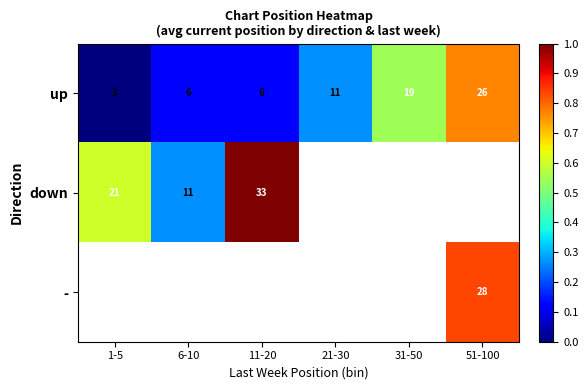

Which has a higher value, 31-50 or 11-20?

31-50